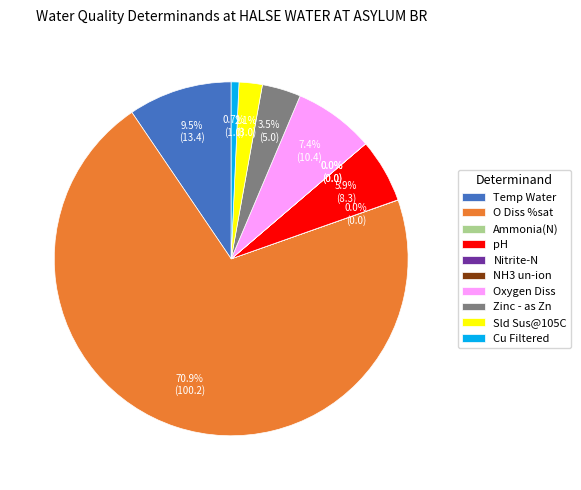

Do Cu Filtered and Zinc - as Zn together represent more than half of the pie?

No